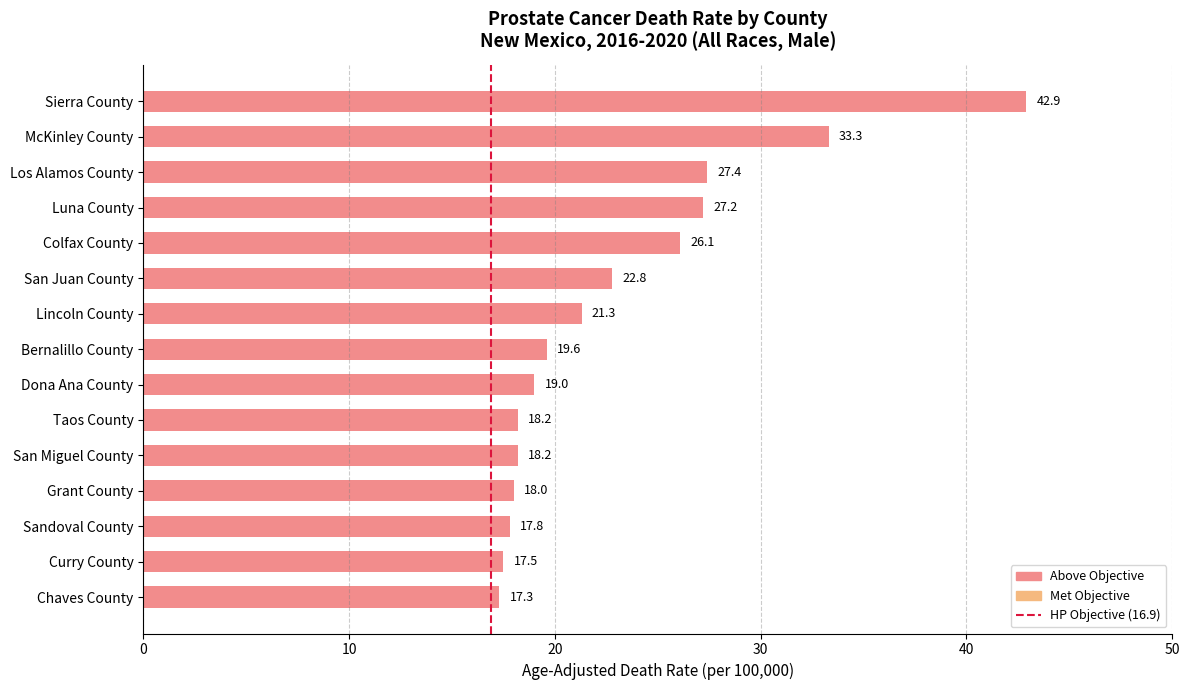

Count the number of categories in the chart.

15